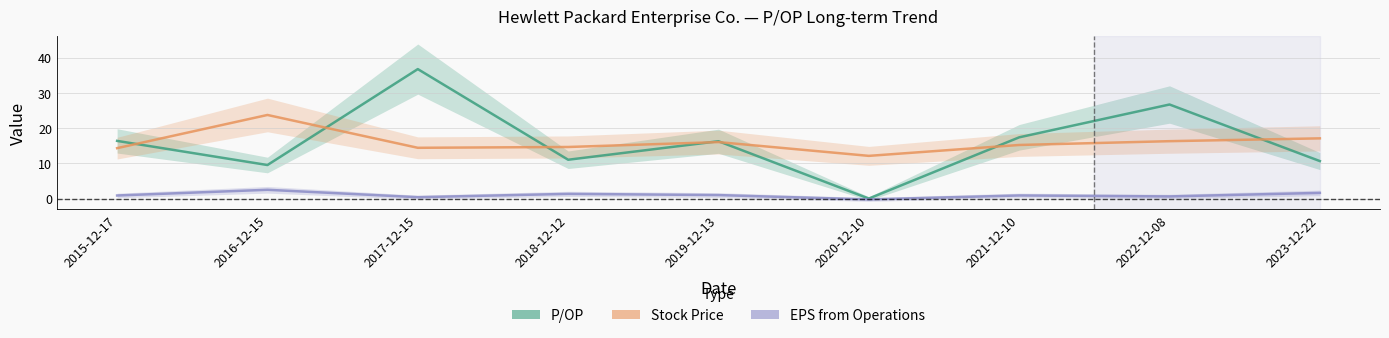

What is the sum of the EPS_OP values at 2016-12-15 and 2017-12-15?

2.9